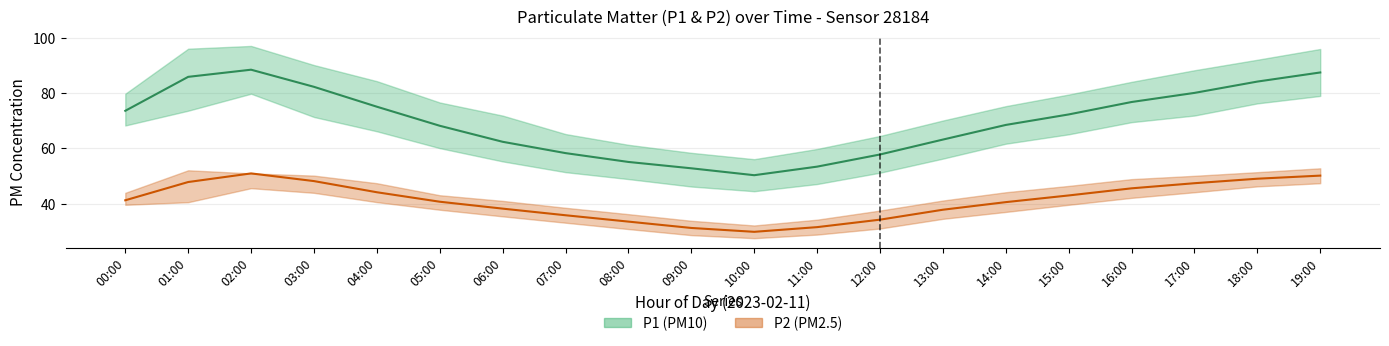

What is the approximate value of P2_upper at 07:00?

38.5